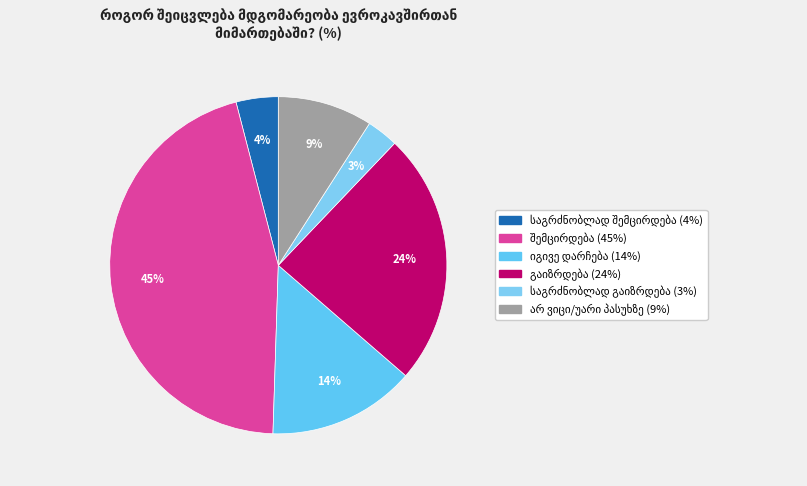

Is there a majority slice in this chart?

No